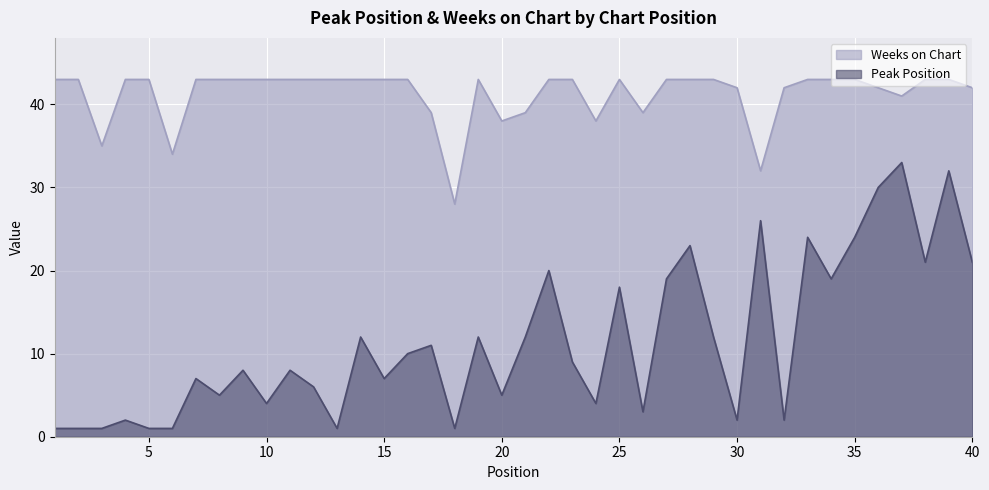

What is the average value of the Weeks on Chart series?

41